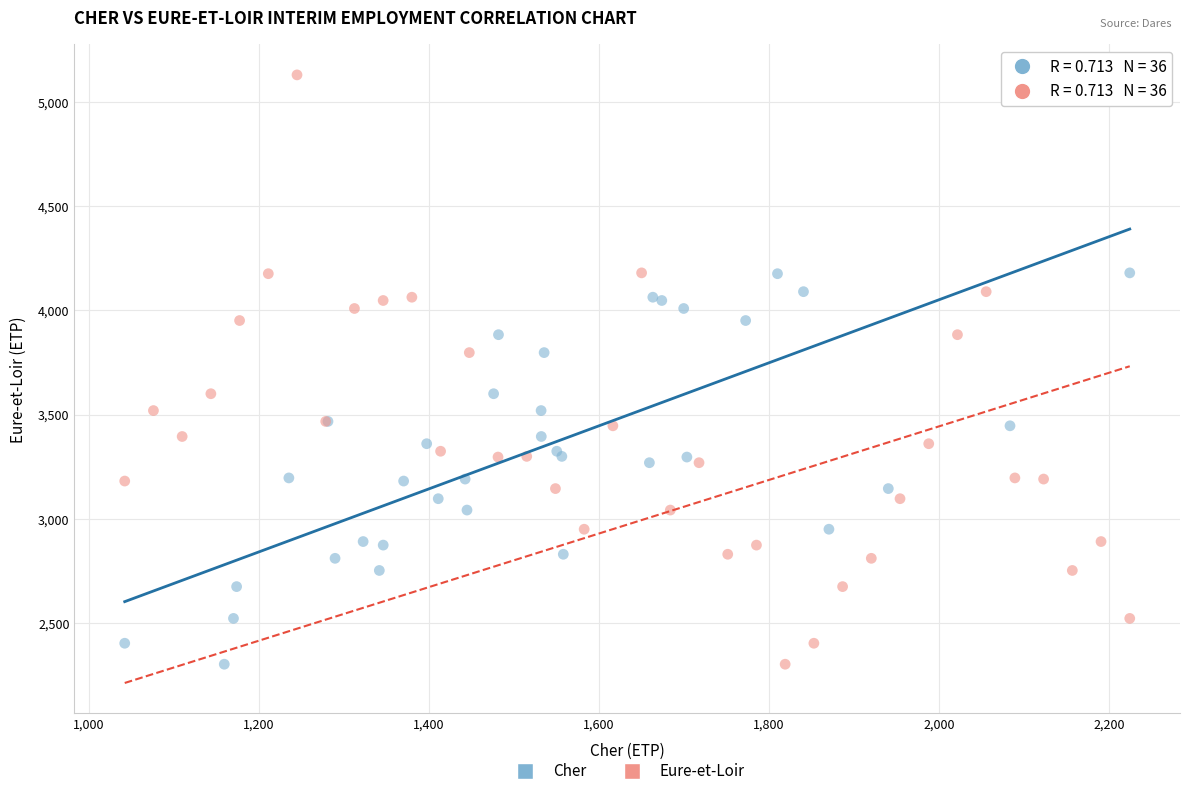

What are all the series names shown in the legend?

Cher, Eure-et-Loir